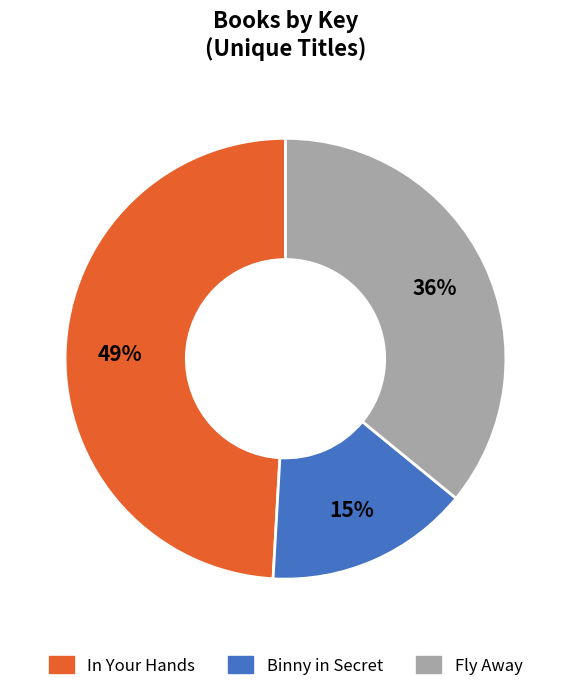

To the nearest percent, what is the difference between the largest and smallest slice percentages?

34%